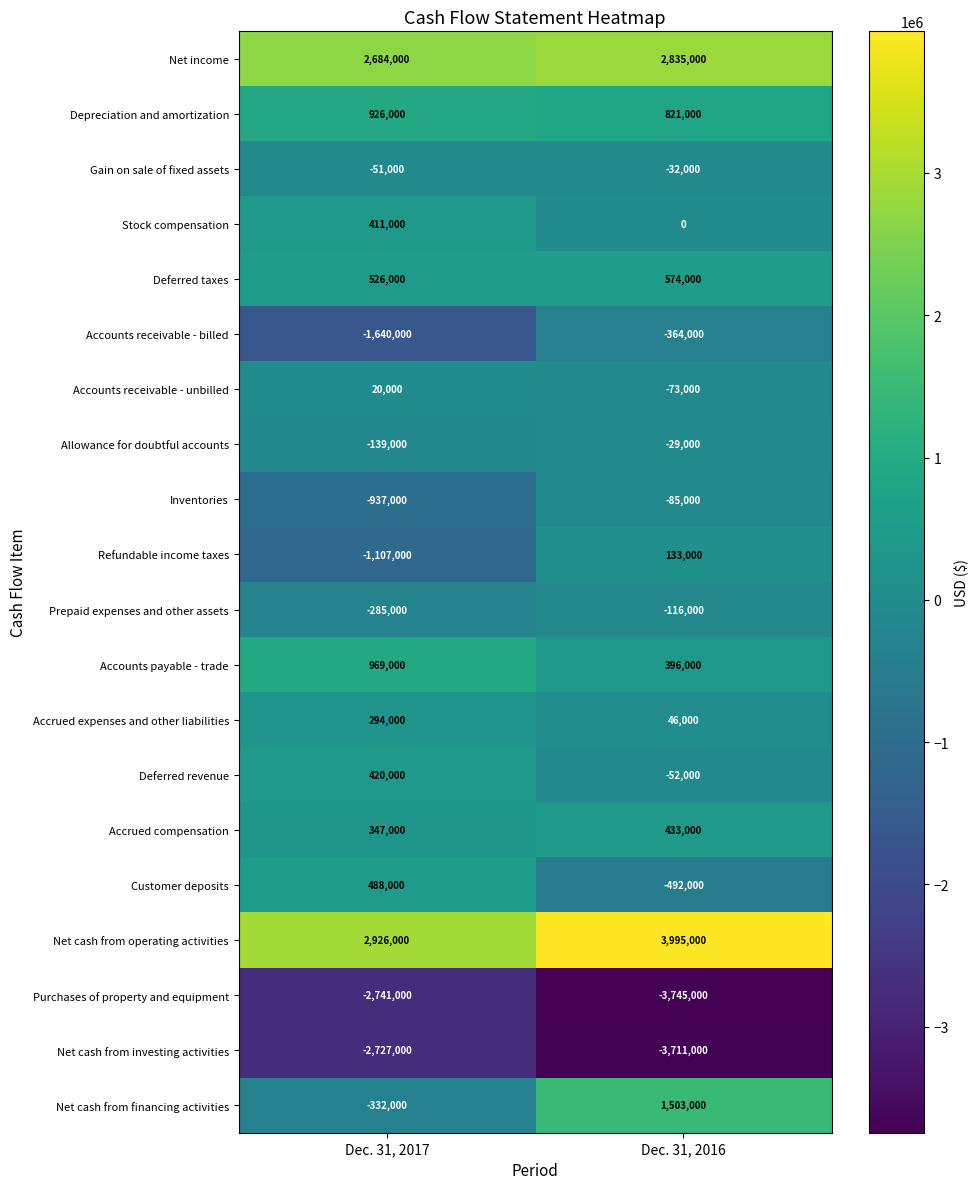

Rank the series at Dec. 31, 2016 from lowest to highest value.

Purchases of property and equipment, Net cash from investing activities, Customer deposits, Accounts receivable - billed, Prepaid expenses and other assets, Inventories, Accounts receivable - unbilled, Deferred revenue, Gain on sale of fixed assets, Allowance for doubtful accounts, Stock compensation, Accrued expenses and other liabilities, Refundable income taxes, Accounts payable - trade, Accrued compensation, Deferred taxes, Depreciation and amortization, Net cash from financing activities, Net income, Net cash from operating activities